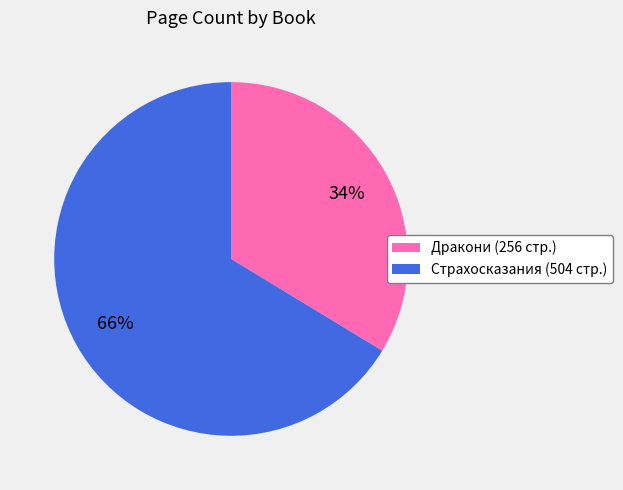

To the nearest percent, what portion does Страхосказания (504 стр.) represent?

66%